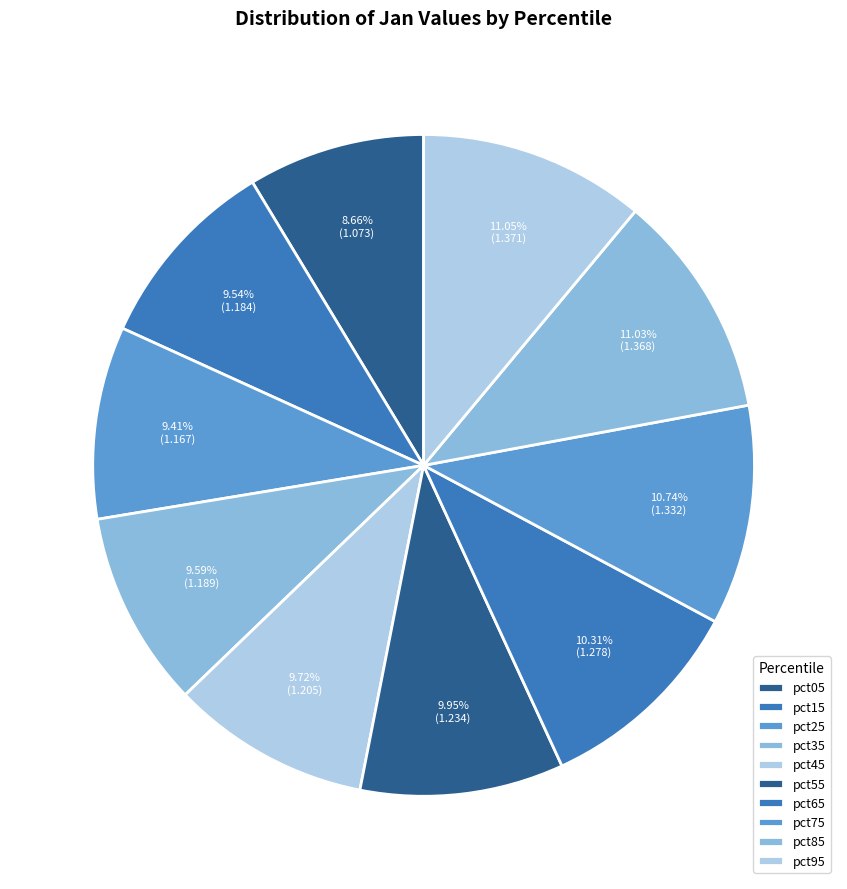

To the nearest percent, what percentage of the pie is pct95?

11%